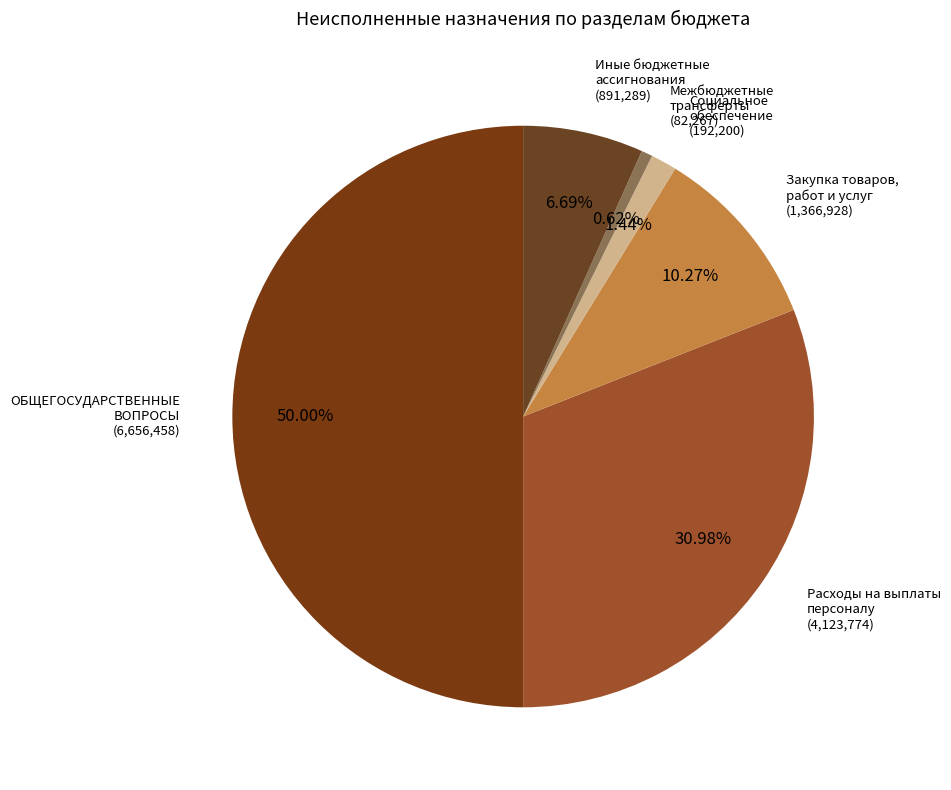

Approximately how many times larger is the value at Иные бюджетные ассигнования (891,289) compared to Социальное обеспечение (192,200)?

4.6